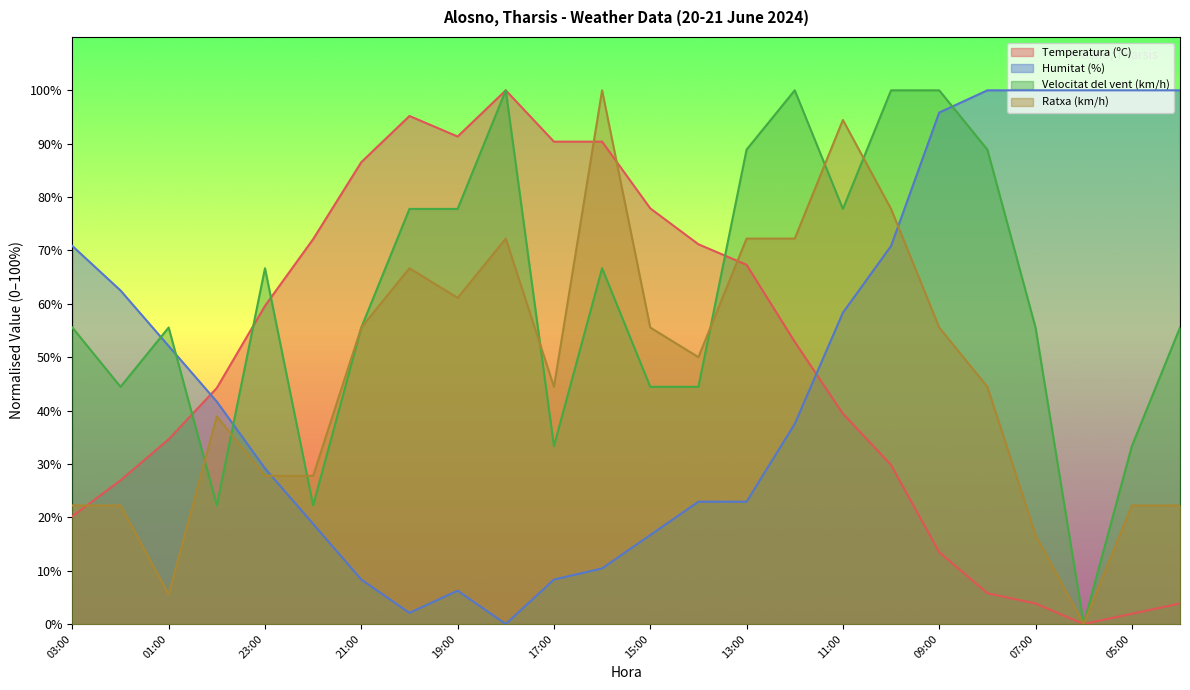

Does the chart display data point markers on the line(s)?

No